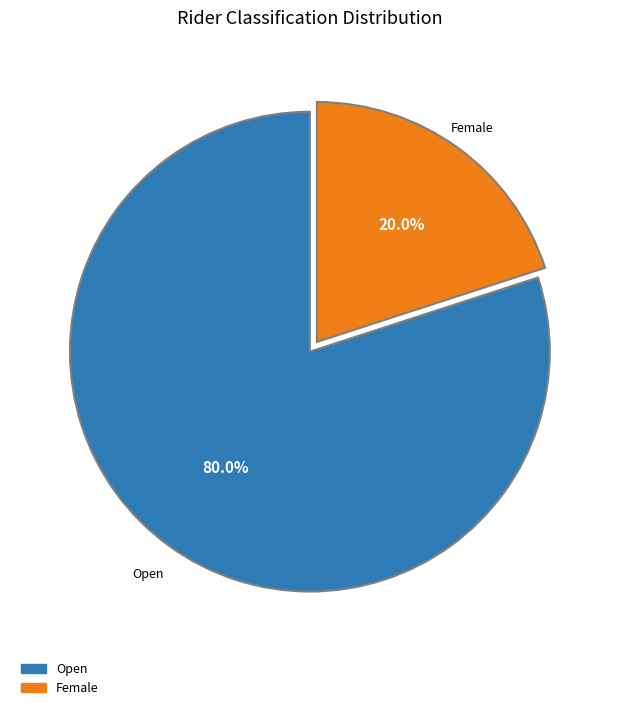

Rank the categories by value from highest to lowest.

Open, Female